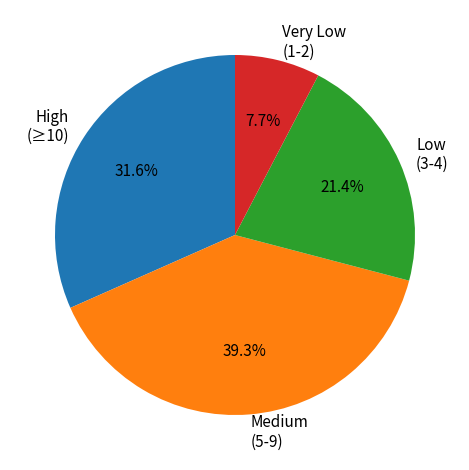

Does High (≥10) account for over 50% of the chart?

No